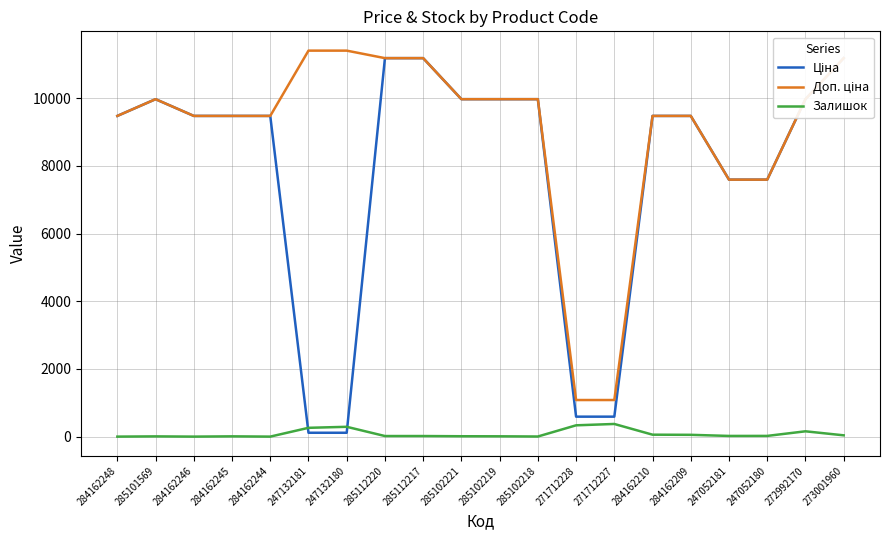

At which category does Залишок reach its first local peak?

285101569